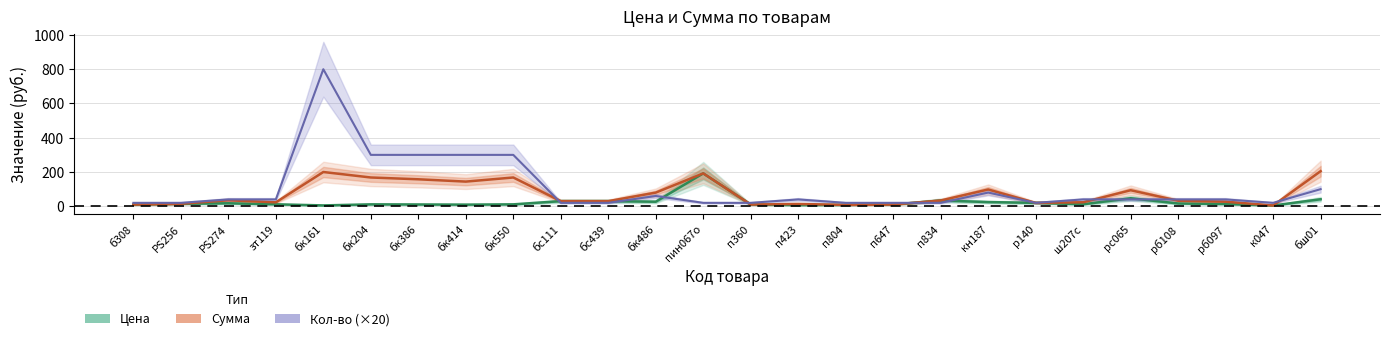

Does the chart have visible grid lines?

Yes